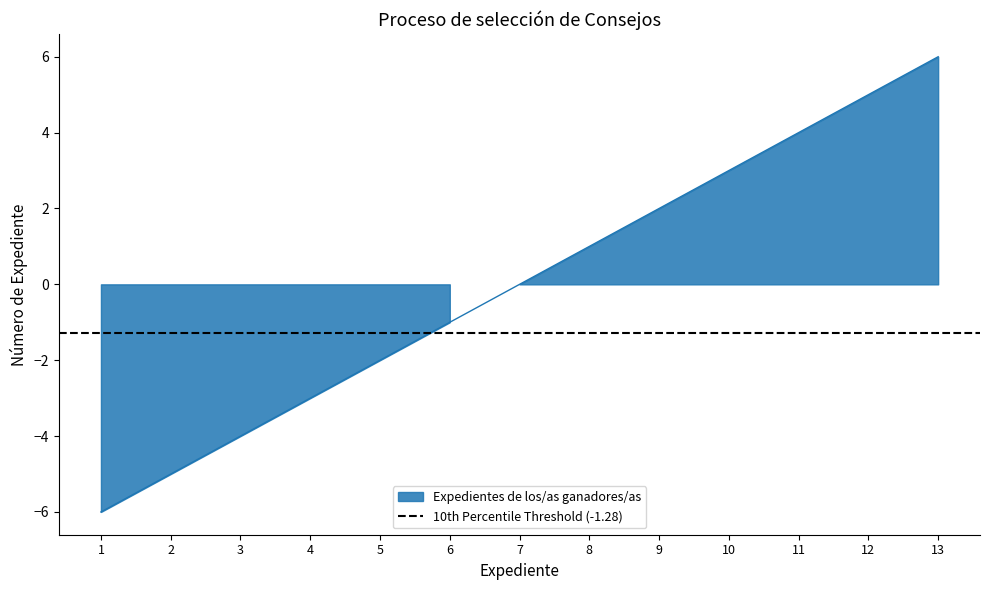

How many positive values are there?

6